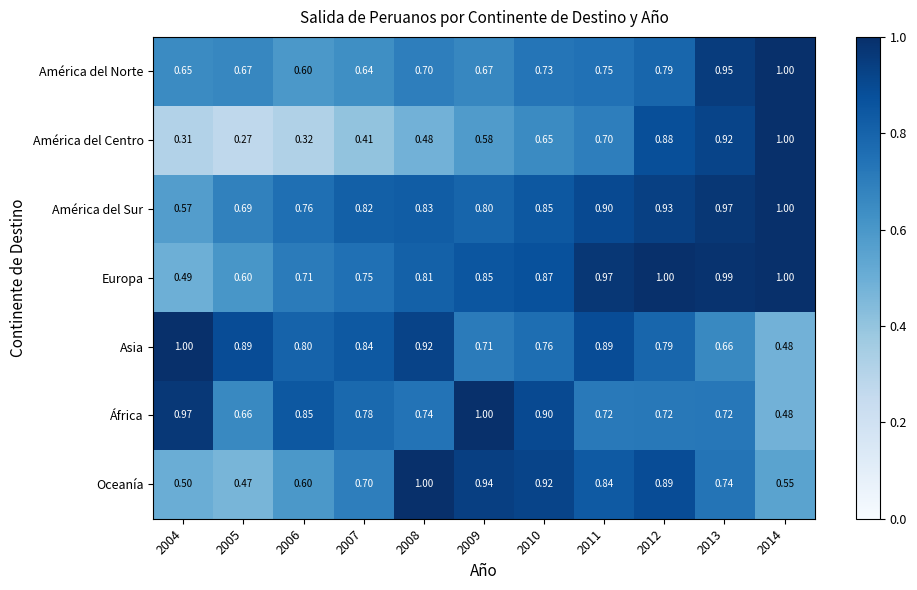

At which category does the chart reach its minimum across all series?

2005